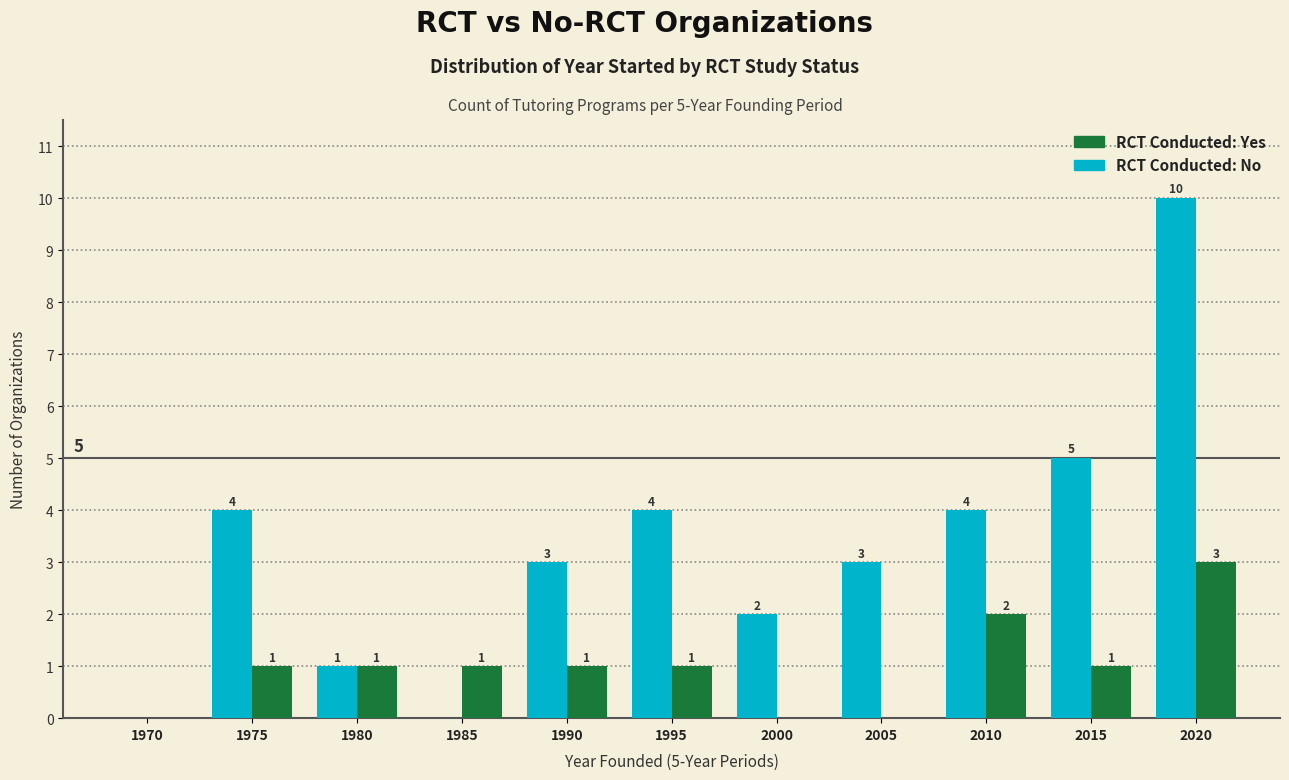

At which category does the chart reach its peak across all series?

2020